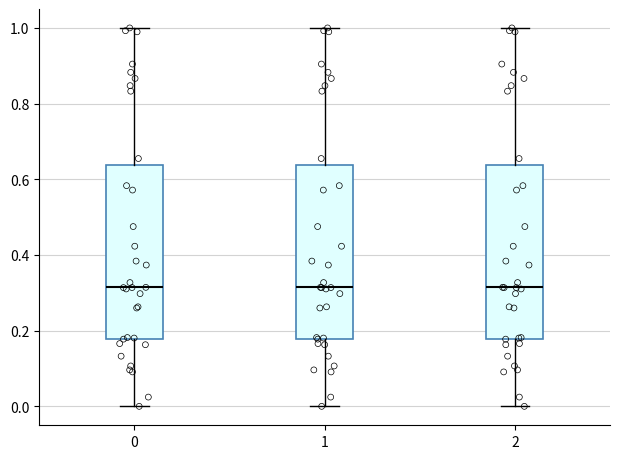

Where is the lower edge of the box at x = 1 on the y-axis? The values are not printed on the chart, so give them approximately, as read against the axis.

0.18